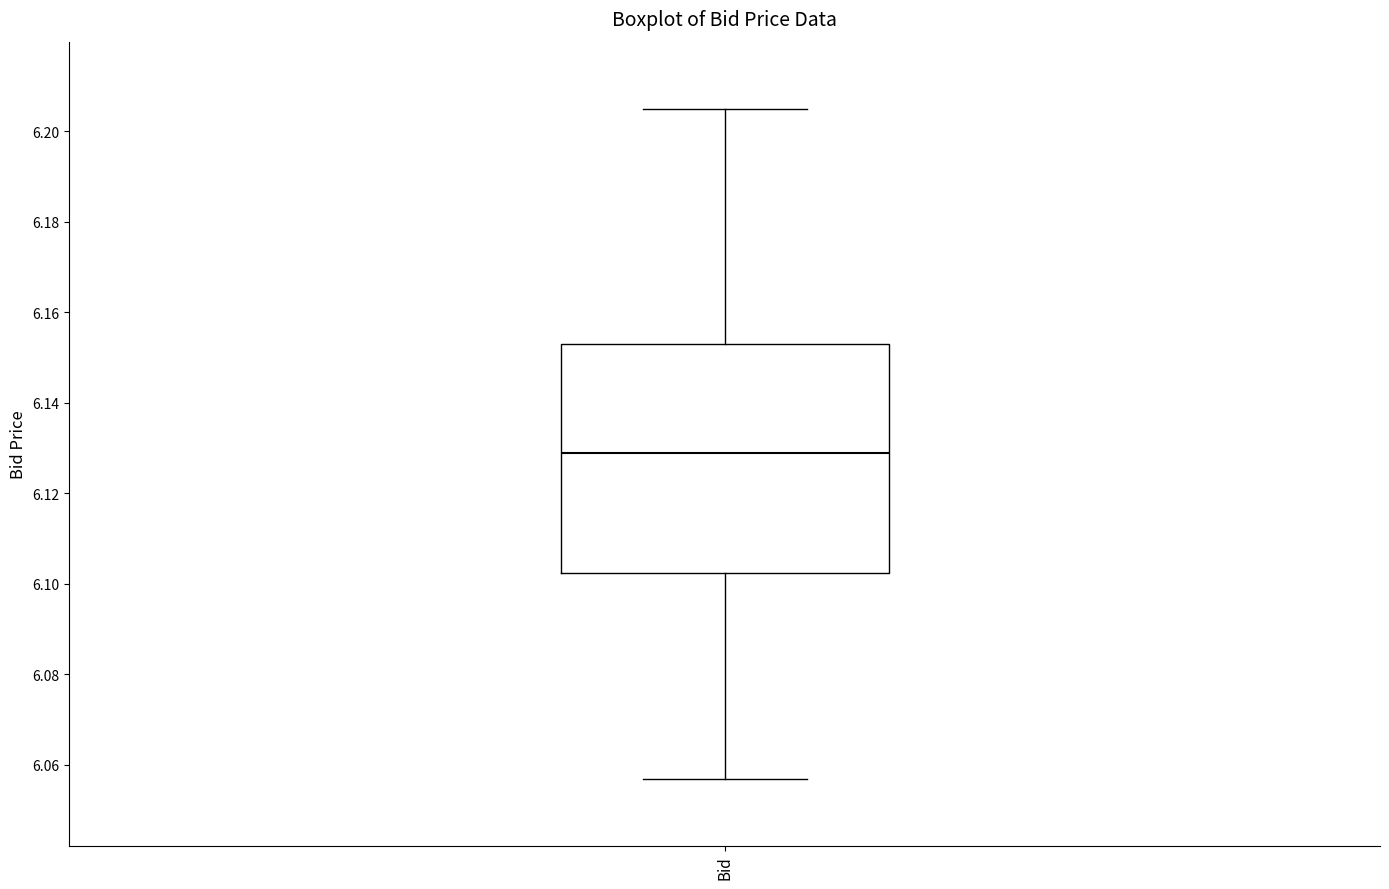

Transcribe this box plot: give where the median line is, the range the box spans, and where the two whiskers end, as read against the y-axis. The values are not printed on the chart, so give them approximately, as read against the axis.

median 6.130, box 6.102 to 6.154, whiskers 6.058 to 6.206